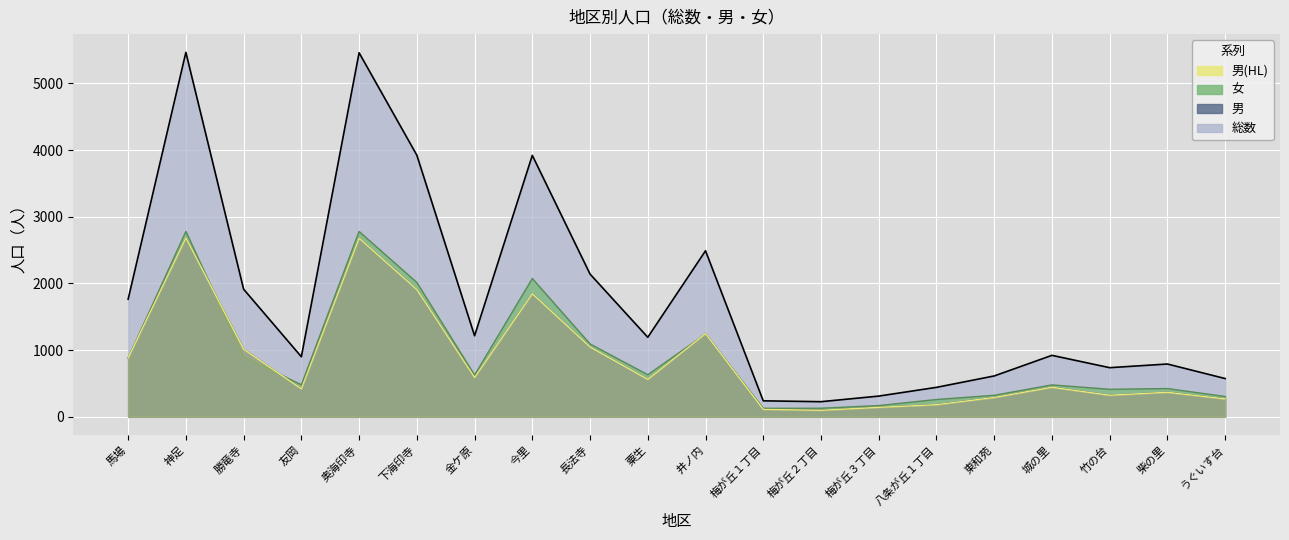

Does the chart display data point markers on the line(s)?

No